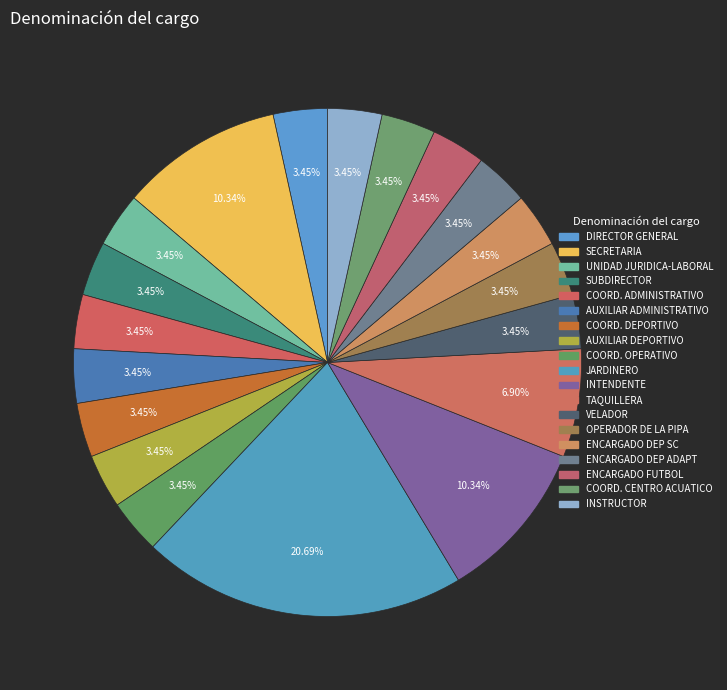

Count the number of slices in the pie.

19